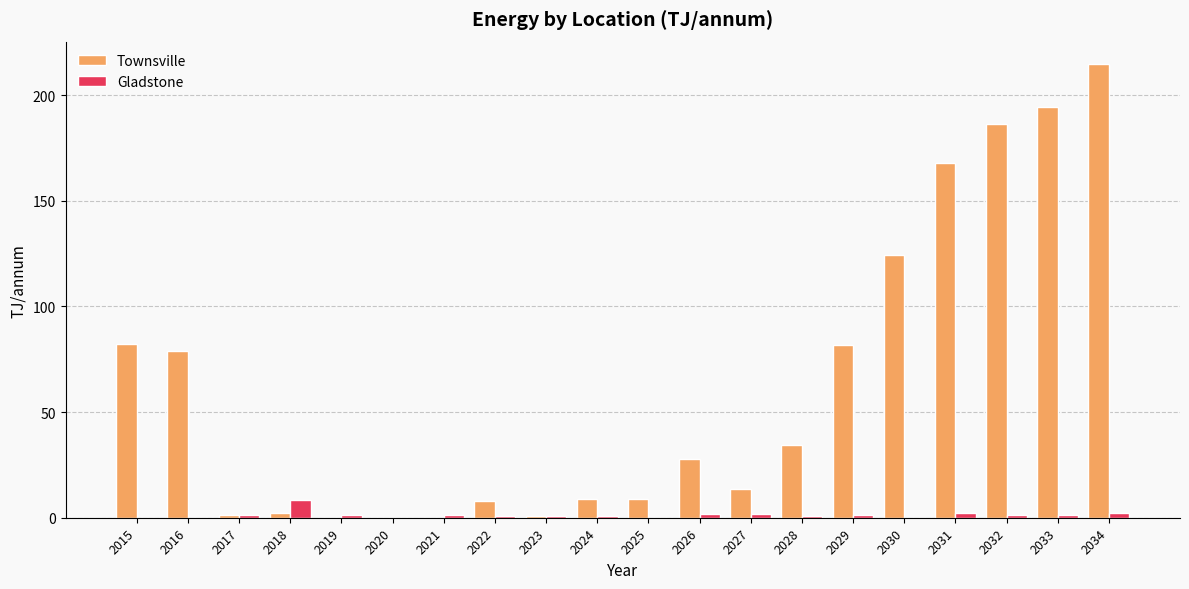

Which series changed the most between 2021 and 2028?

Townsville